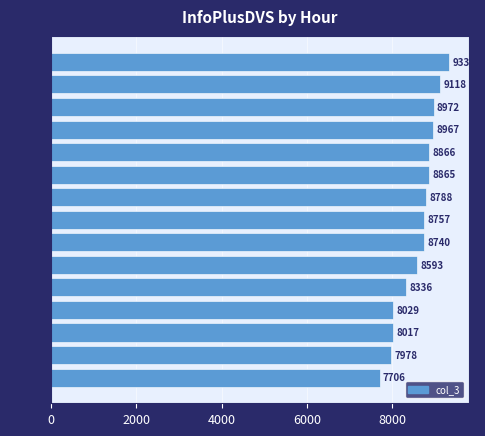

Rank the categories by value from highest to lowest.

11:00, 12:00, 13:00, 15:00, 09:00, 08:00, 14:00, 10:00, 07:00, 06:00, 16:00, 18:00, 17:00, 19:00, 20:00